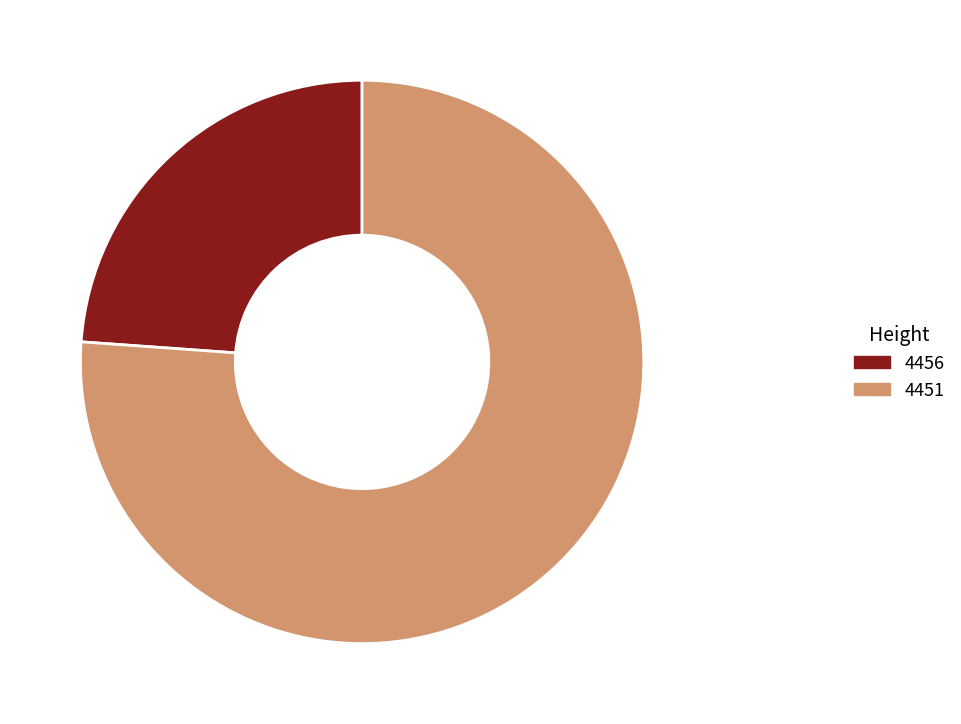

Is it true that 4456 is 24% of the pie?

True